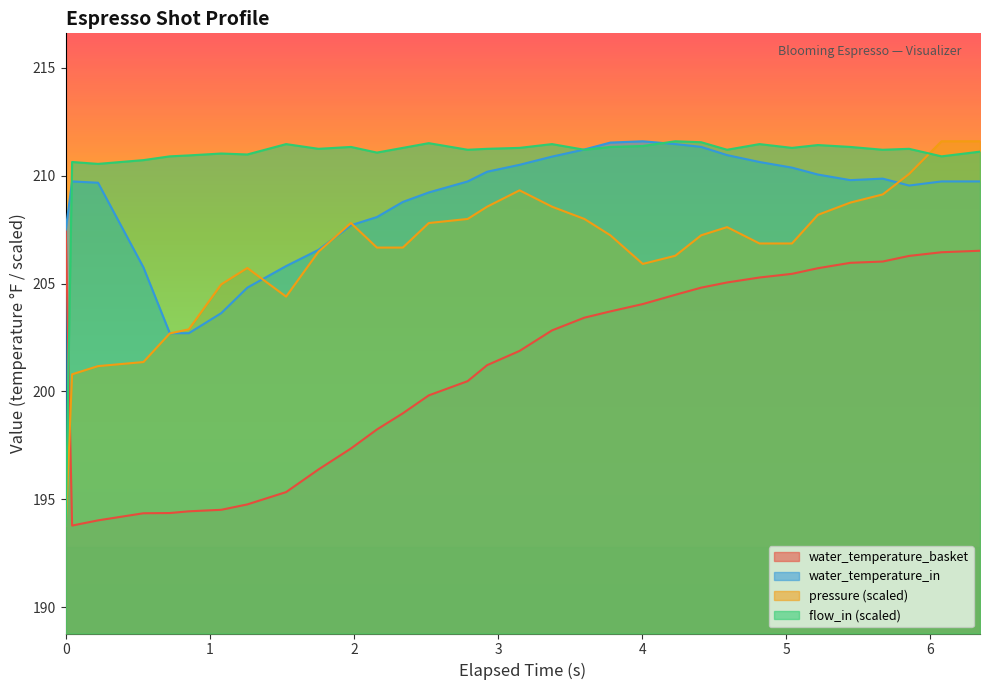

Reading left to right, what are all the values shown in this chart?

water_temperature_basket: 207.5	193.8	194.0	194.4	194.4	194.4	194.5	194.8	195.3	196.4	197.4	198.2	199.0	199.8	200.5	201.2	201.9	202.8	203.4	203.7	204.1	204.5	204.8	205.1	205.3	205.4	205.7	206.0	206.0	206.3	206.4	206.5
water_temperature_in: 207.5	209.7	209.7	205.8	202.7	202.7	203.6	204.8	205.8	206.6	207.7	208.1	208.8	209.2	209.7	210.2	210.5	210.9	211.2	211.5	211.6	211.5	211.3	210.9	210.6	210.4	210.1	209.8	209.9	209.5	209.7	209.7
pressure: 193.8	200.8	201.2	201.4	202.7	202.9	205.0	205.7	204.4	206.5	207.8	206.7	206.7	207.8	208.0	208.6	209.3	208.6	208.0	207.2	205.9	206.3	207.2	207.6	206.9	206.9	208.2	208.7	209.1	210.1	211.6	211.6
flow_in: 193.8	210.6	210.5	210.7	210.9	210.9	211.0	211.0	211.5	211.2	211.3	211.1	211.3	211.5	211.2	211.2	211.3	211.5	211.2	211.3	211.4	211.6	211.5	211.2	211.5	211.3	211.4	211.3	211.2	211.2	210.9	211.1